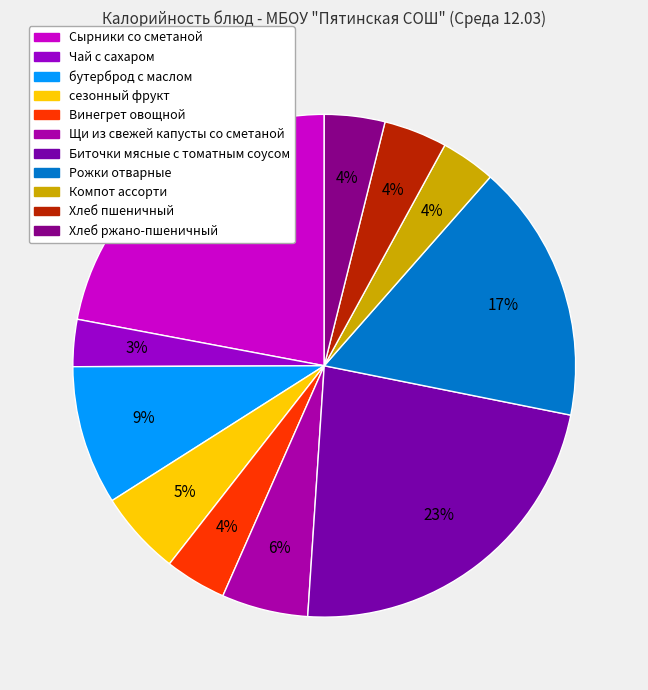

Is there a majority slice in this chart?

No